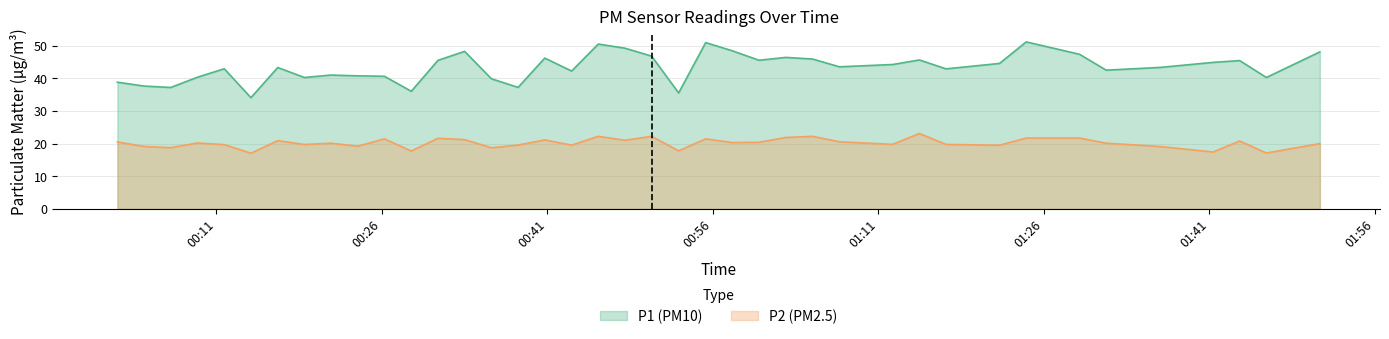

Rank the series by their average value, from highest to lowest.

P1 (PM10), P2 (PM2.5)